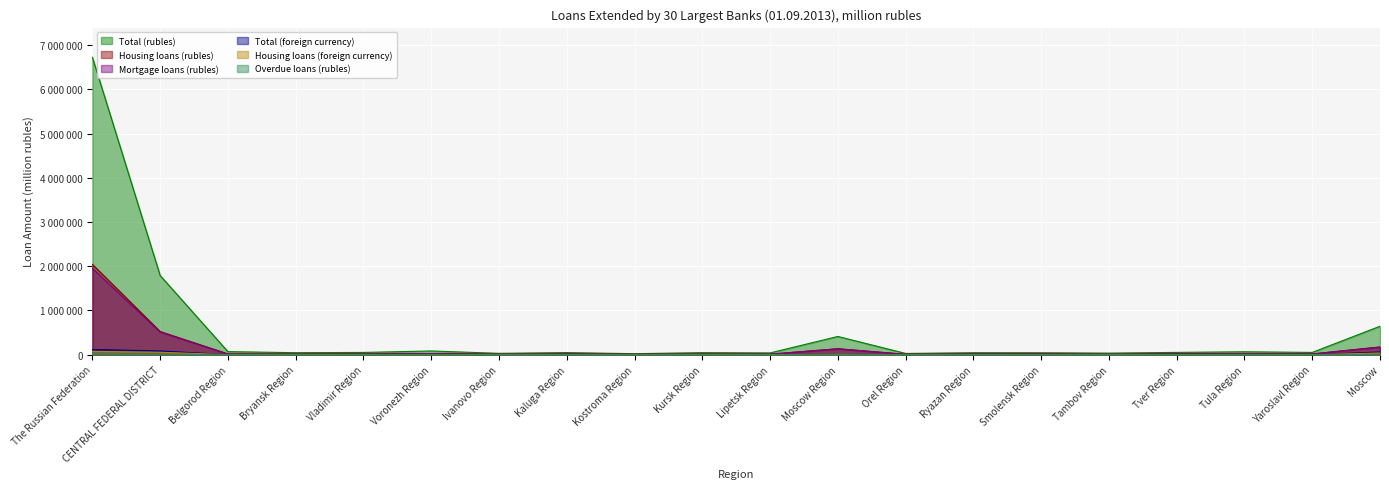

At Tver Region, list the series in order from largest to smallest.

Total (rubles), Housing loans (rubles), Mortgage loans (rubles), Overdue loans (rubles), Total (foreign currency), Housing loans (foreign currency)